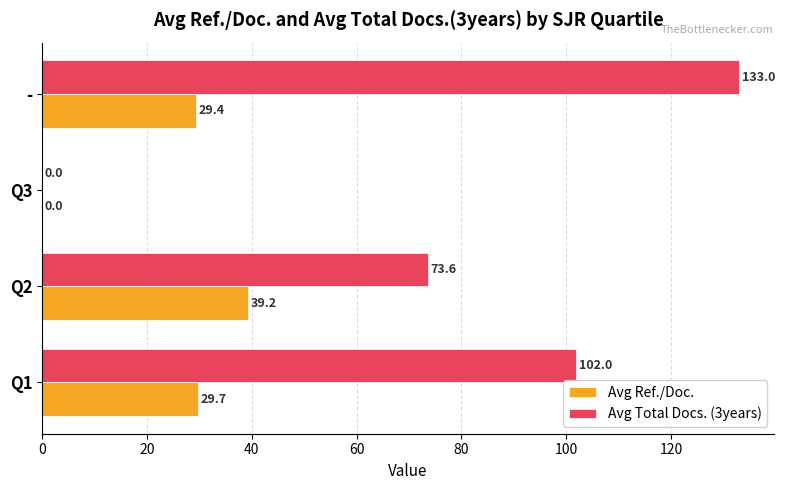

What is the sum of all Avg Total Docs. (3years) values?

308.6